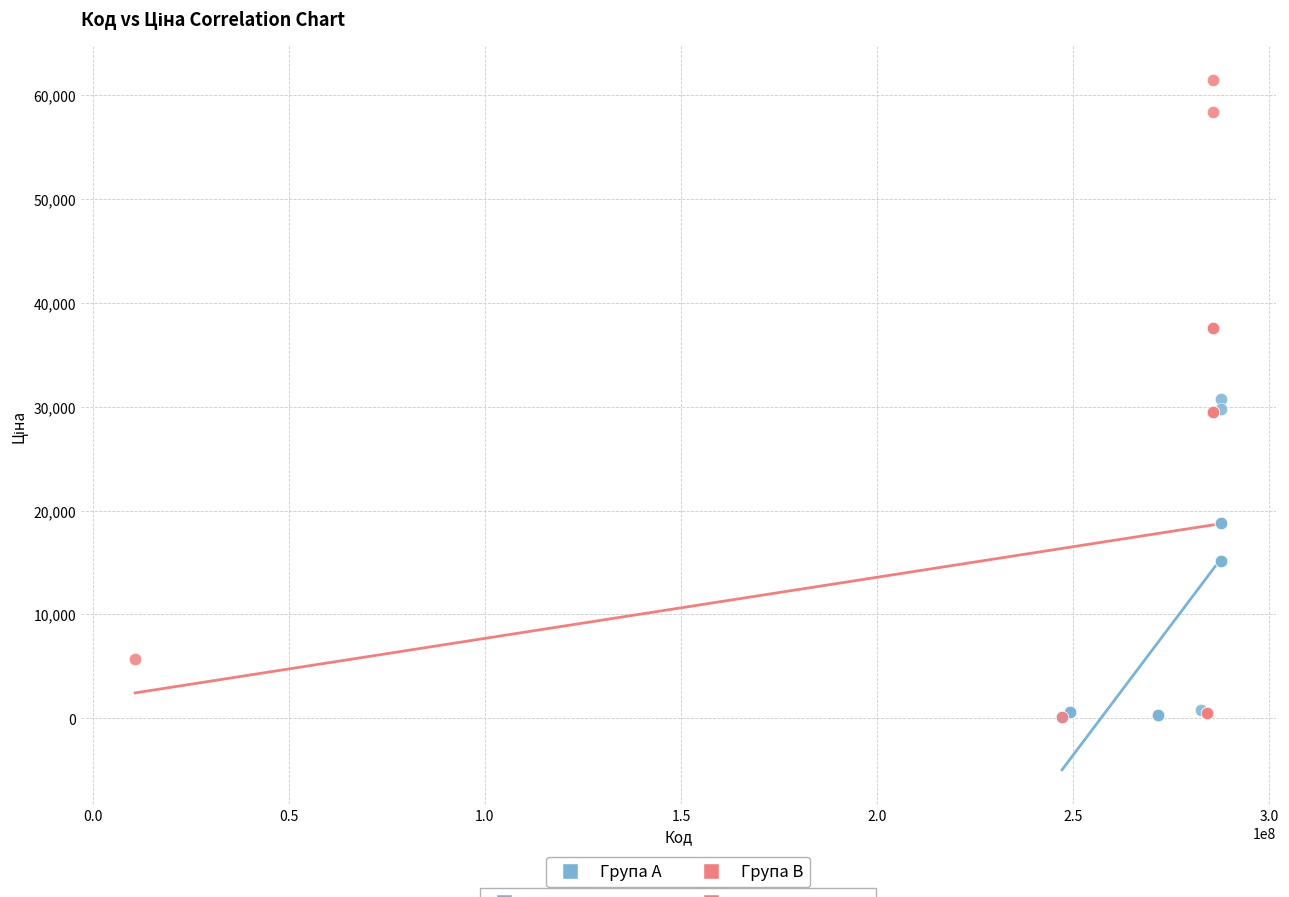

What are all the series names shown in the legend?

Група A, Група B